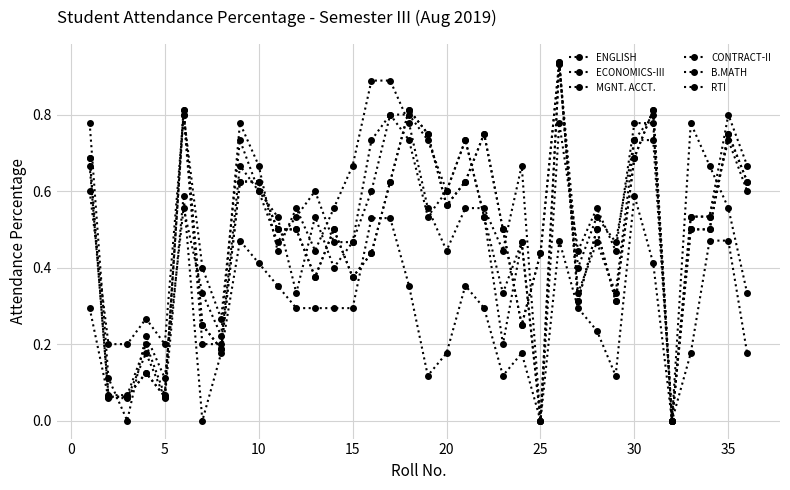

Which category has the lowest value in the ECONOMICS-III series?

25